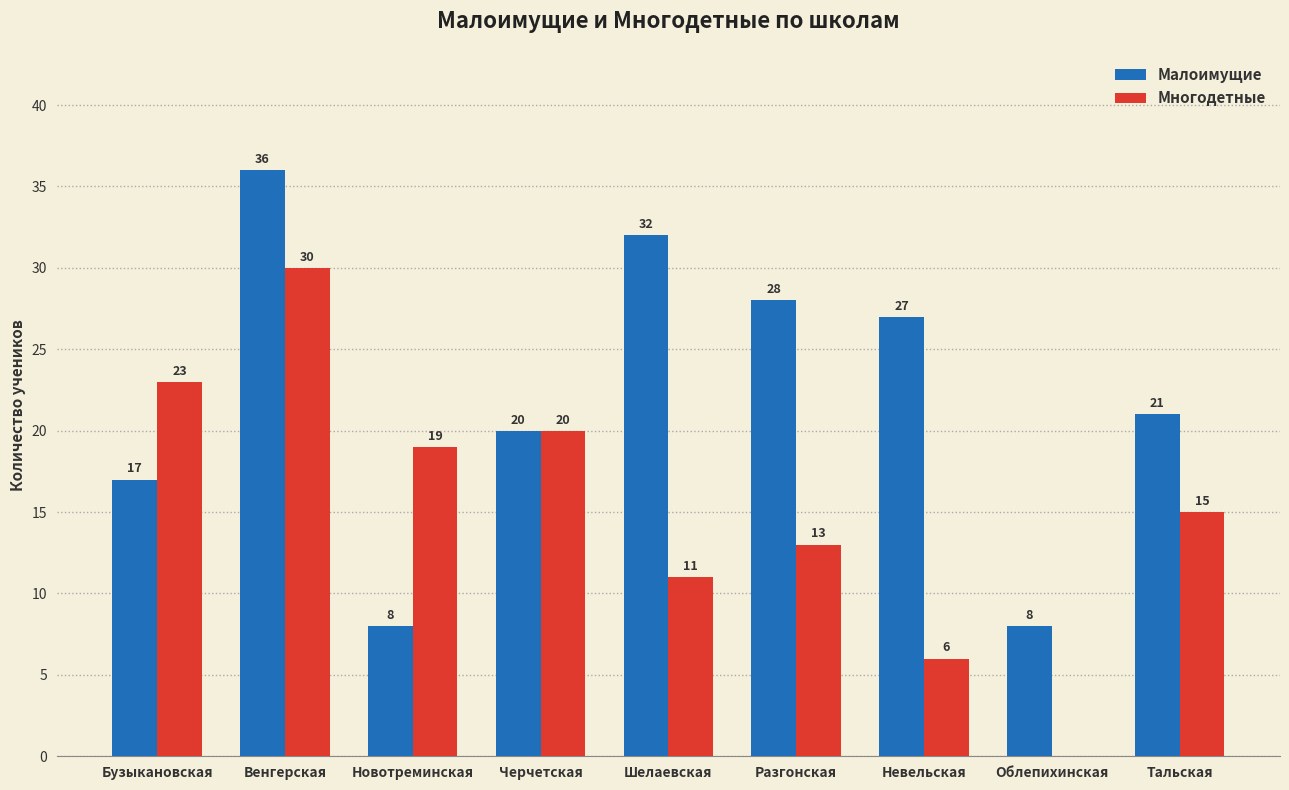

Is it true that Многодетные equals 13 at Венгерская?

False